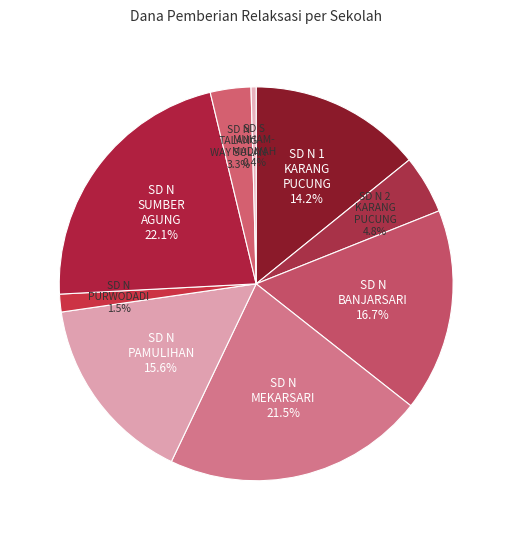

Count the number of slices in the pie.

9